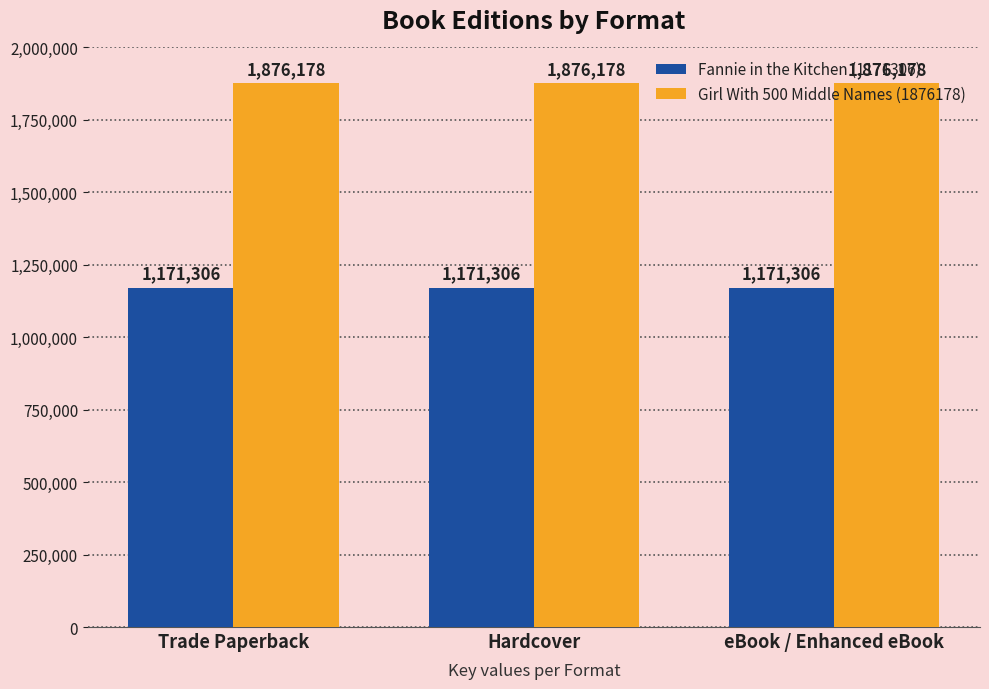

Reading left to right, transcribe all the data shown in this chart.

Fannie in the Kitchen (1171306): 1171306	1171306	1171306
Girl With 500 Middle Names (1876178): 1876178	1876178	1876178